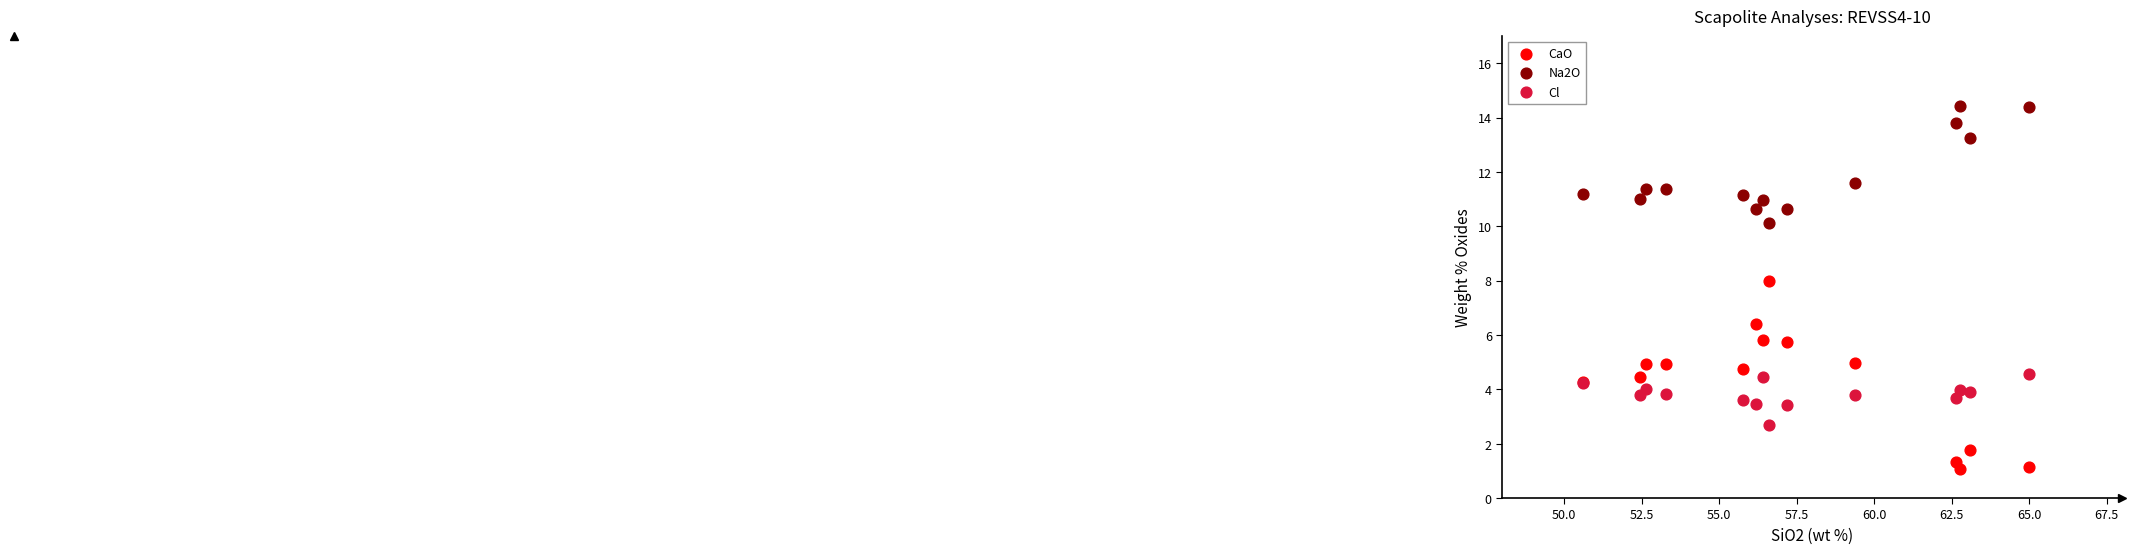

In the Na2O series, what Y value is closest to 12?

11.6